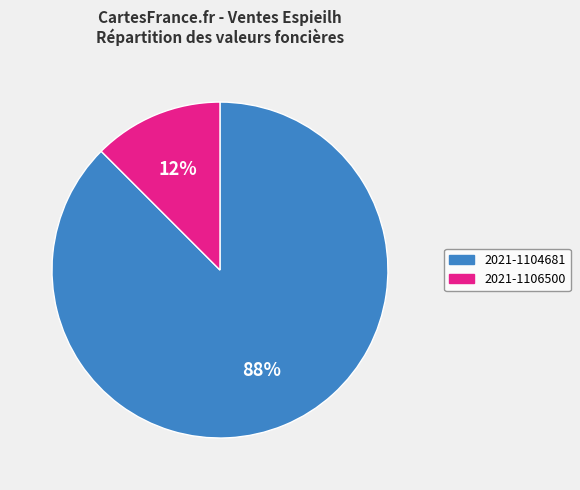

The 2021-1104681 slice represents 99% of the pie. True or false?

False